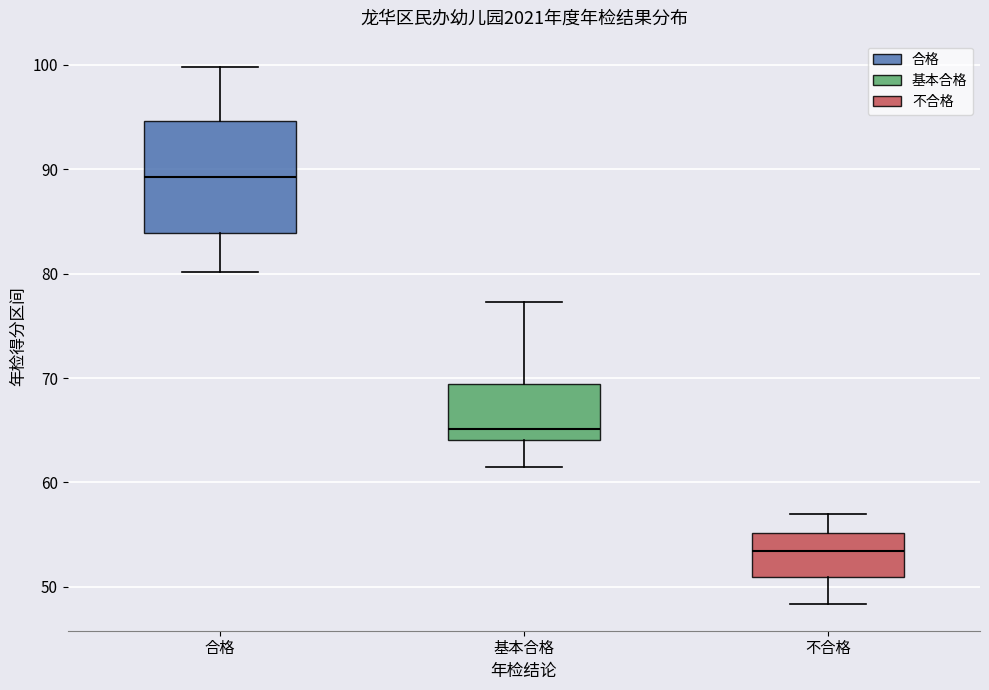

Which box is the tallest, from its lower edge to its upper edge?

合格